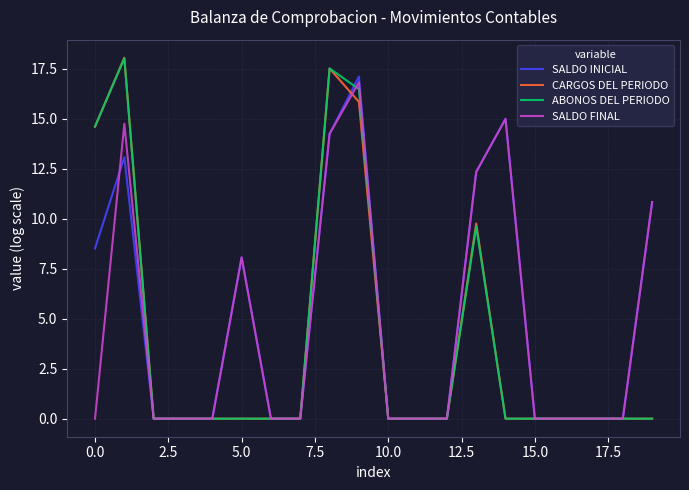

What is the maximum value shown in the chart?

18.1